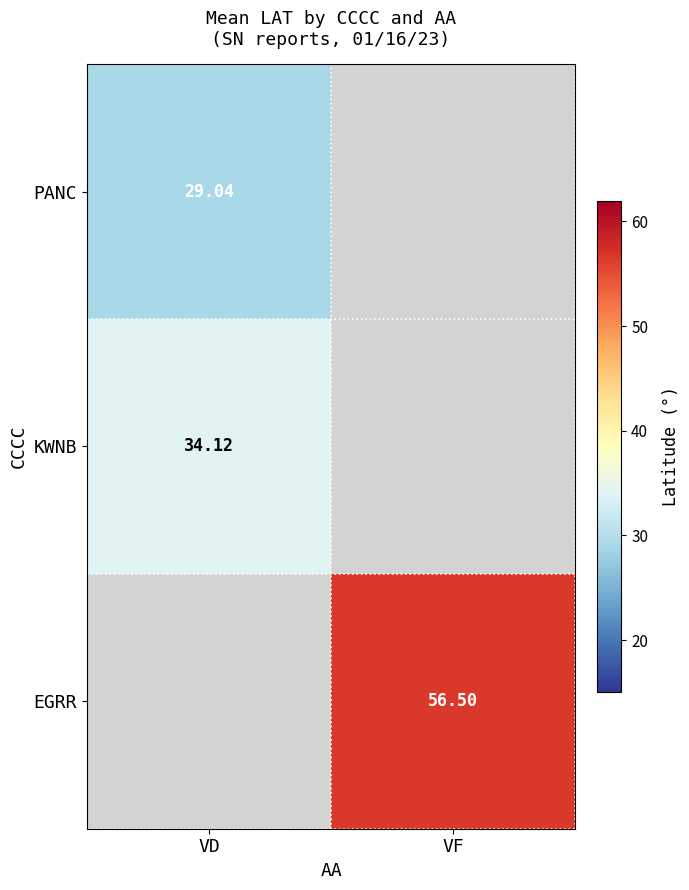

Is the value of PANC at VD greater than the value of EGRR at VF?

No